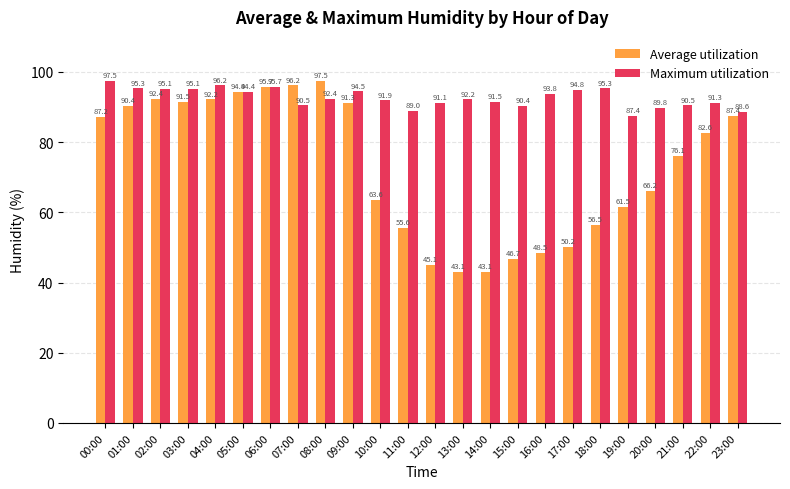

Is it true that Maximum utilization equals 30.0 at 02:00?

False